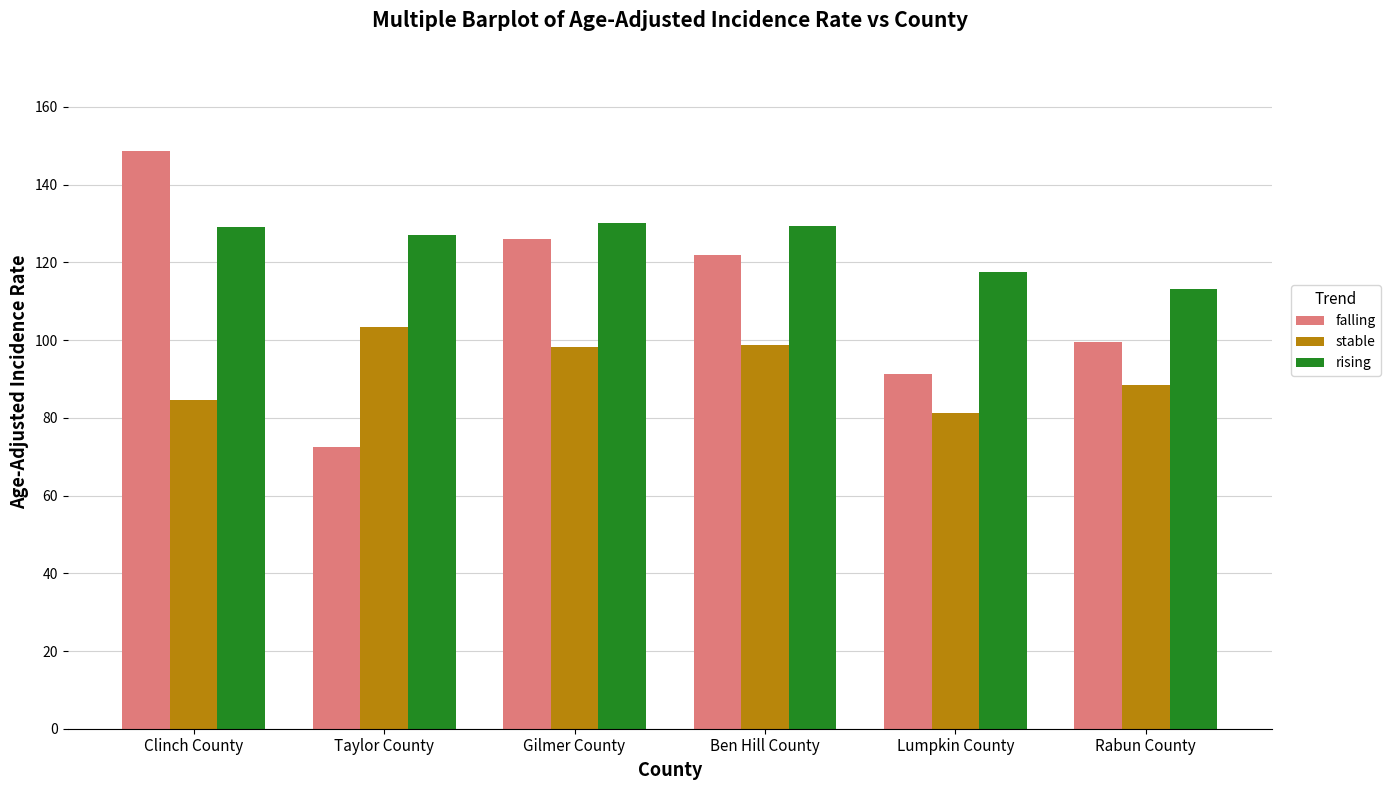

Rank the series at Lumpkin County from lowest to highest value.

stable, falling, rising